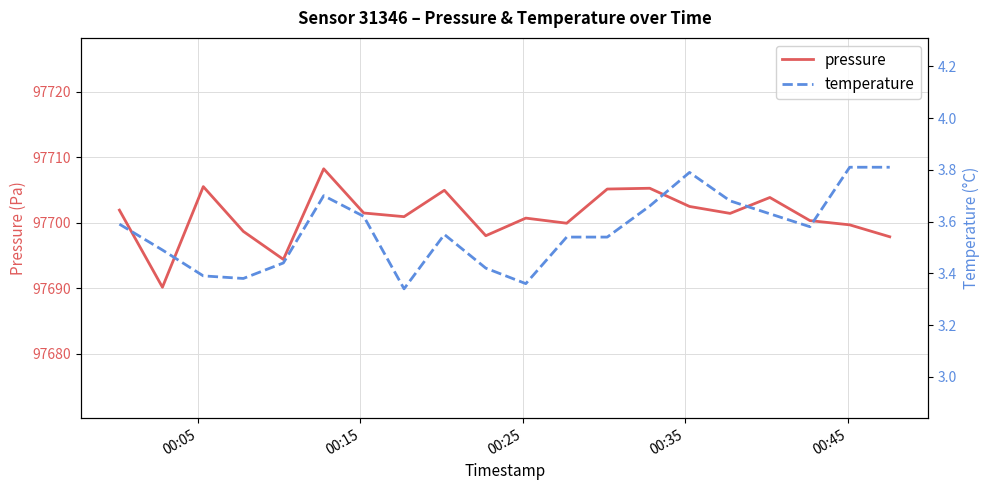

What is the maximum value for pressure?

97708.2